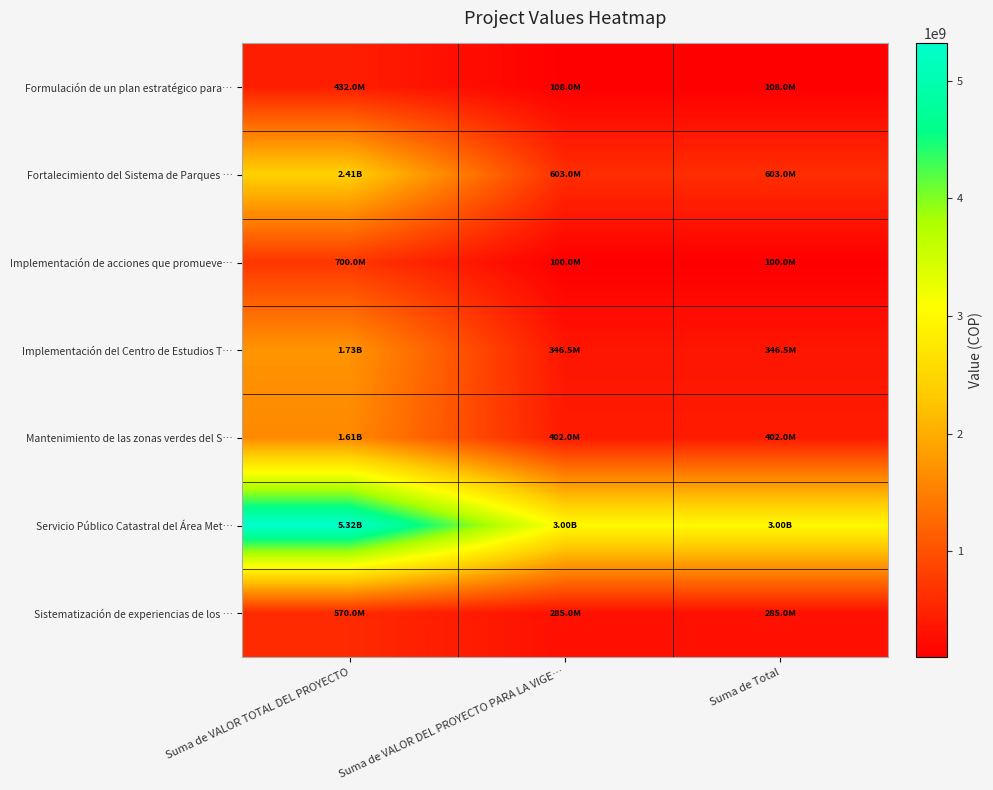

What is the greatest value displayed?

5316712919.0